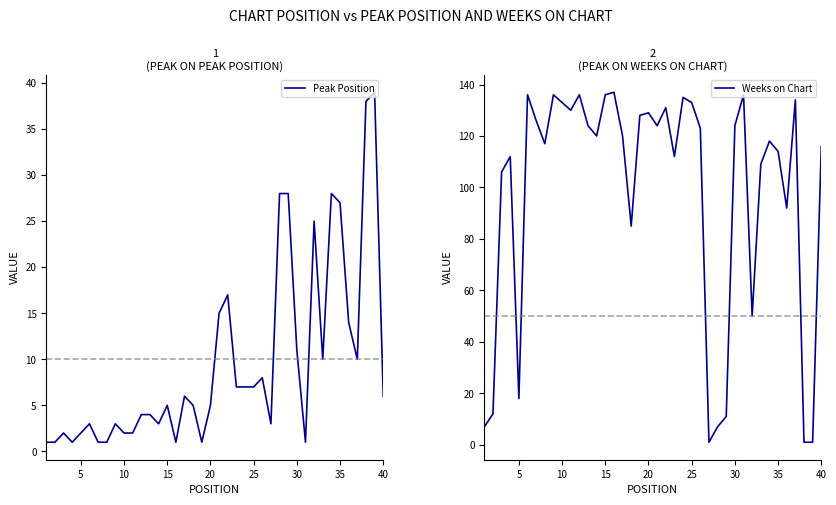

True or false: Peak Position has a value of 5 at 20.

True